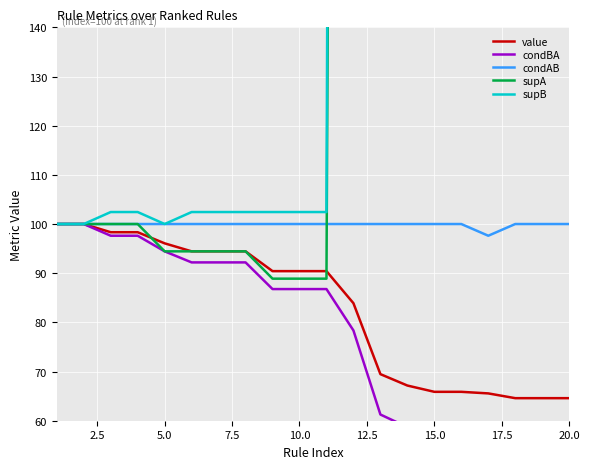

What is the maximum value for condAB?

100.0